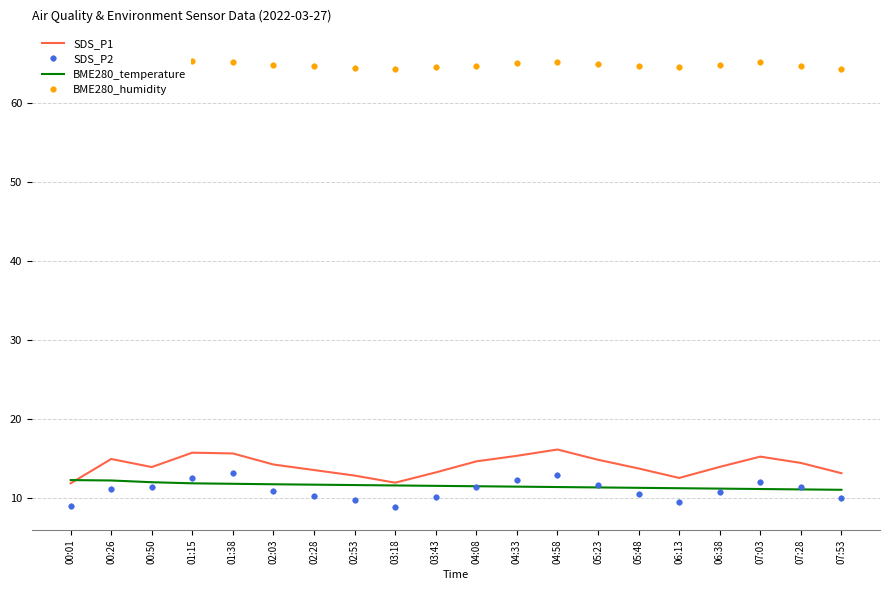

How many lines are shown in the chart?

4